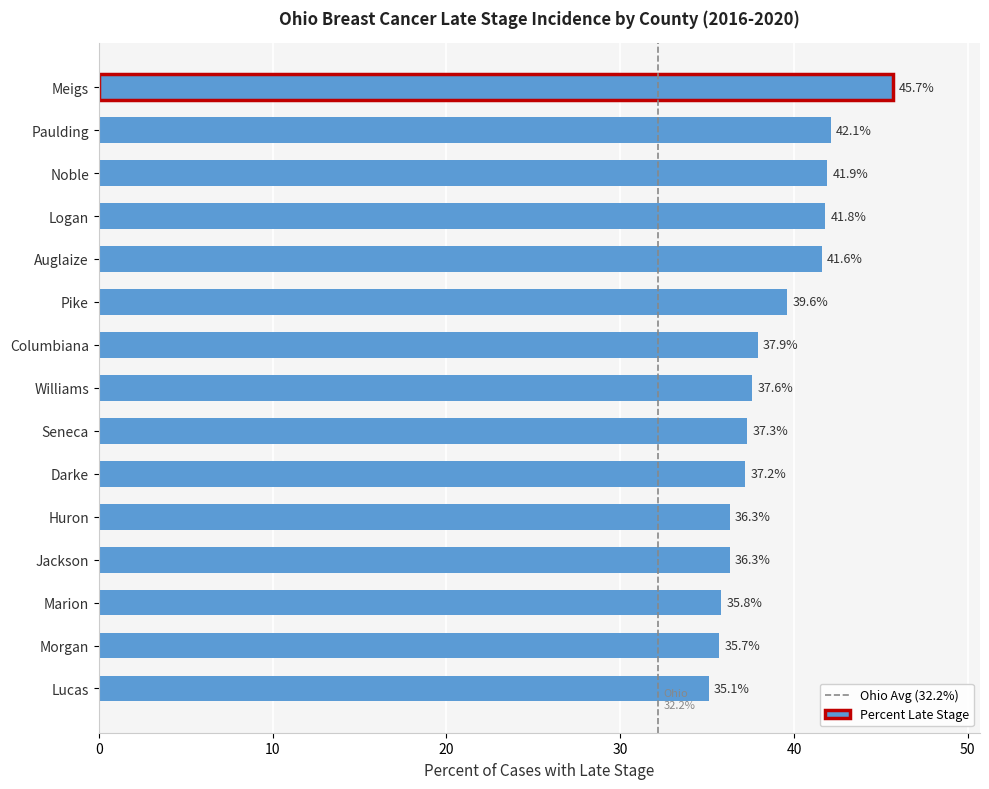

Reading top to bottom, transcribe all the data shown in this chart.

Meigs=45.7	Paulding=42.1	Noble=41.9	Logan=41.8	Auglaize=41.6	Pike=39.6	Columbiana=37.9	Williams=37.6	Seneca=37.3	Darke=37.2	Huron=36.3	Jackson=36.3	Marion=35.8	Morgan=35.7	Lucas=35.1